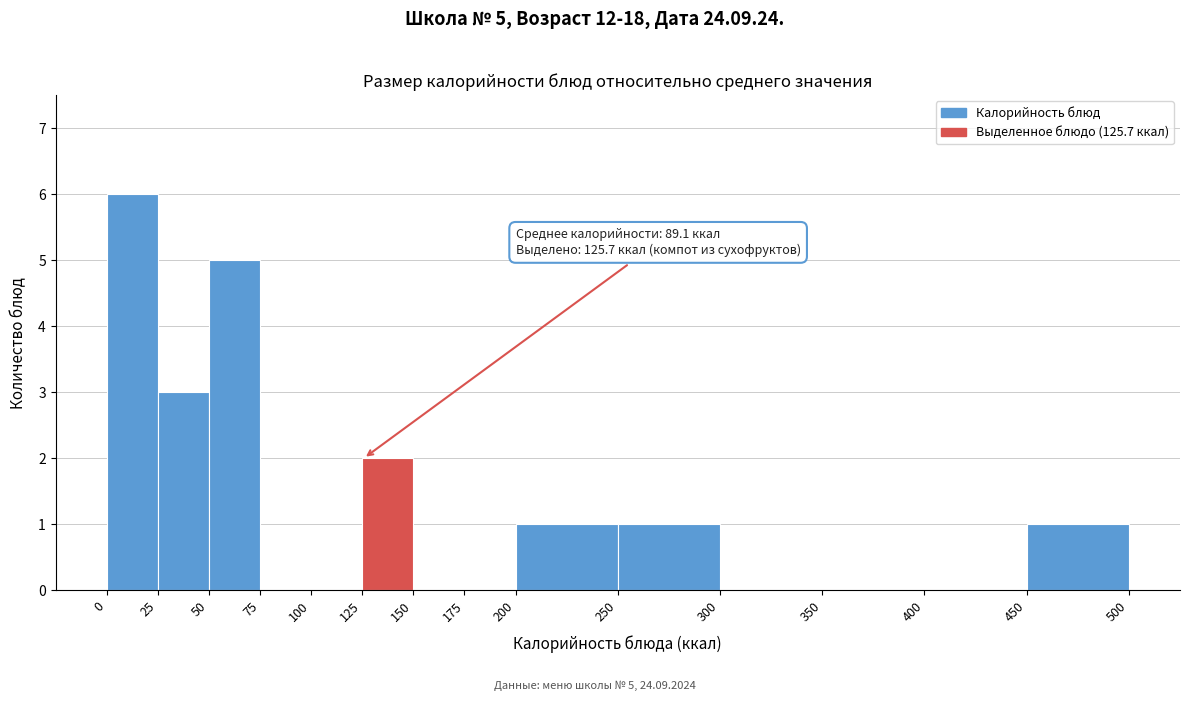

Which range on the x-axis has the tallest bar?

0 to 25